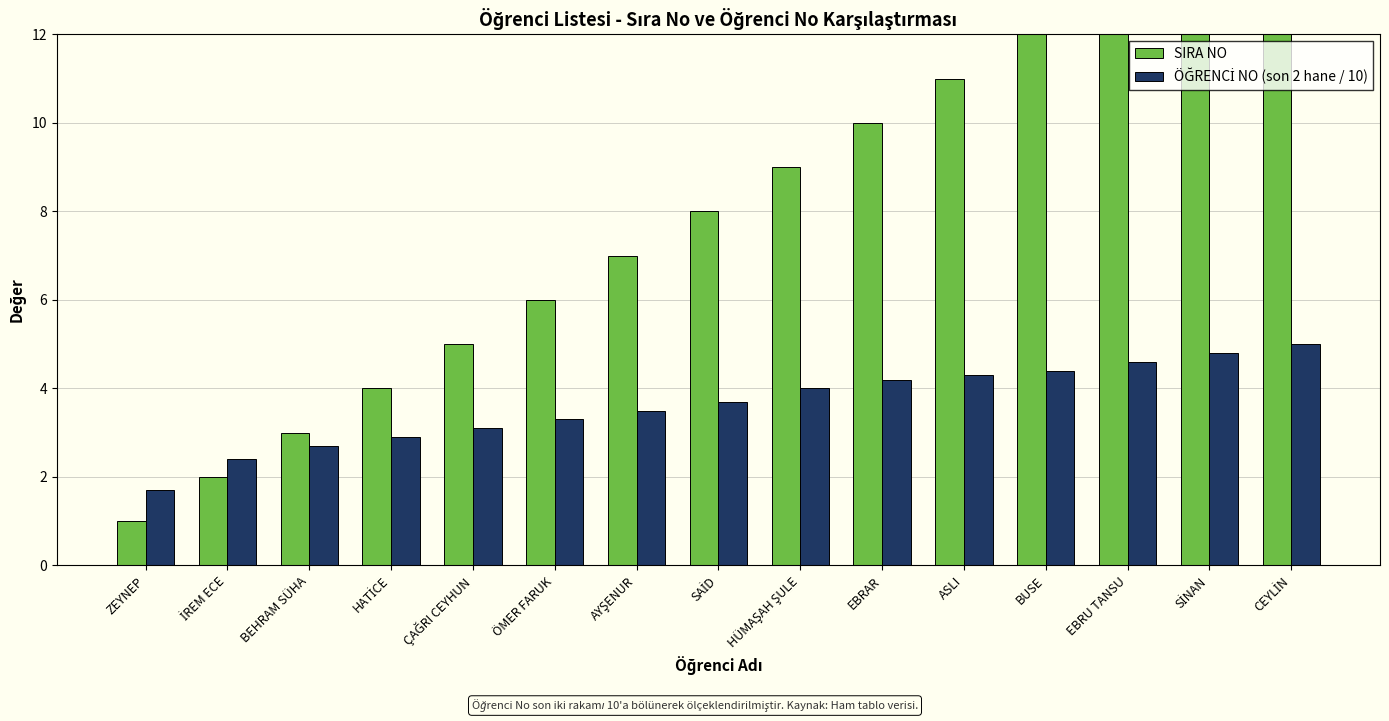

At EBRAR, list the series in order from smallest to largest.

ÖĞRENCİ NO (son 2 hane / 10), SIRA NO